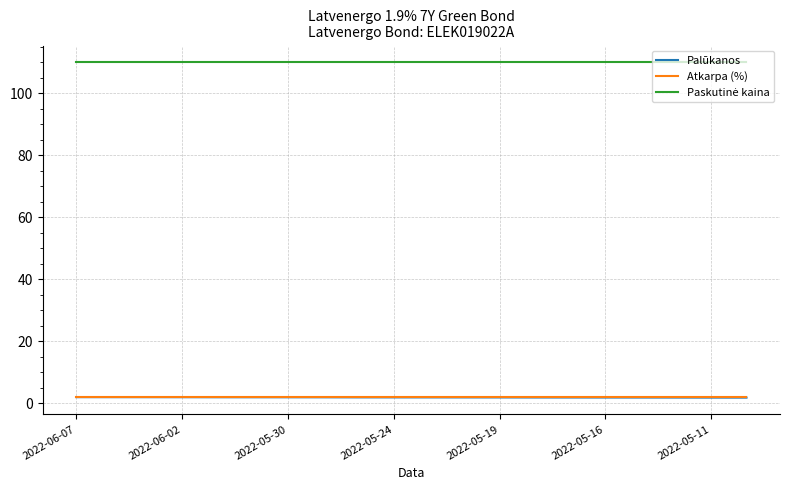

What is the sum of all Atkarpa (%) values?

38.0